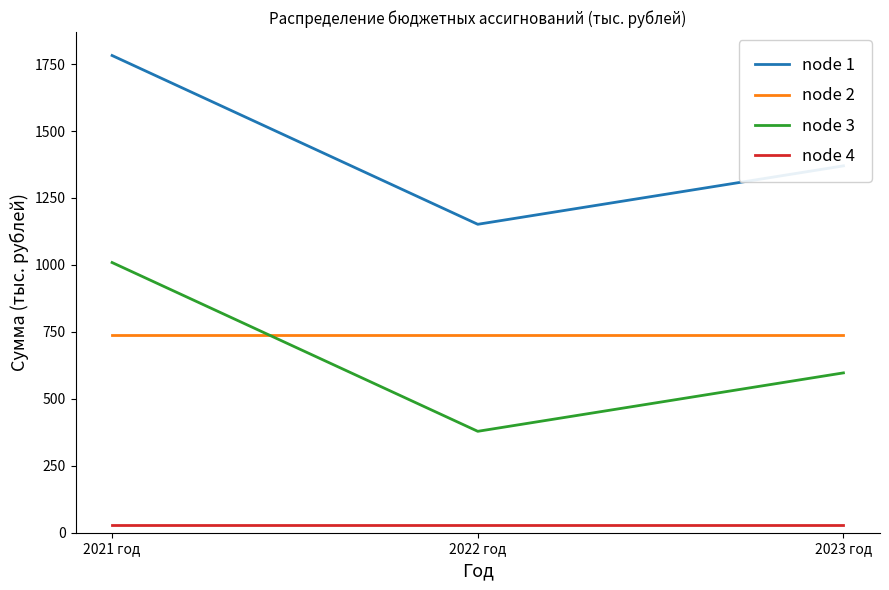

Rank the series by their maximum value, from lowest to highest.

node 4, node 2, node 3, node 1